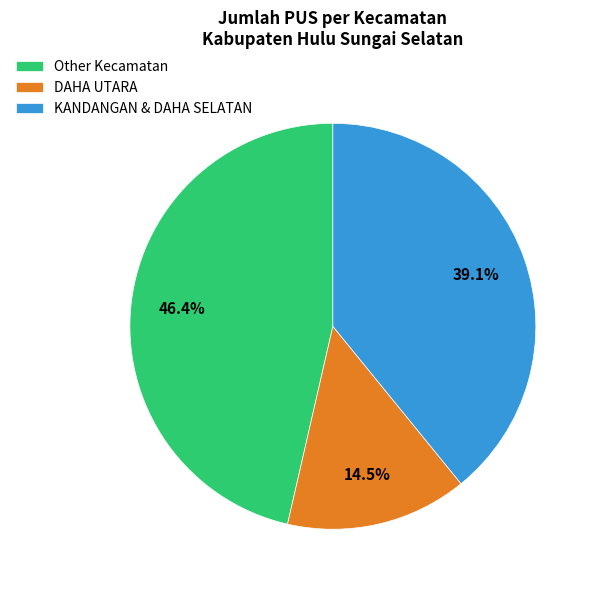

Which has a higher value, Other Kecamatan or KANDANGAN & DAHA SELATAN?

Other Kecamatan